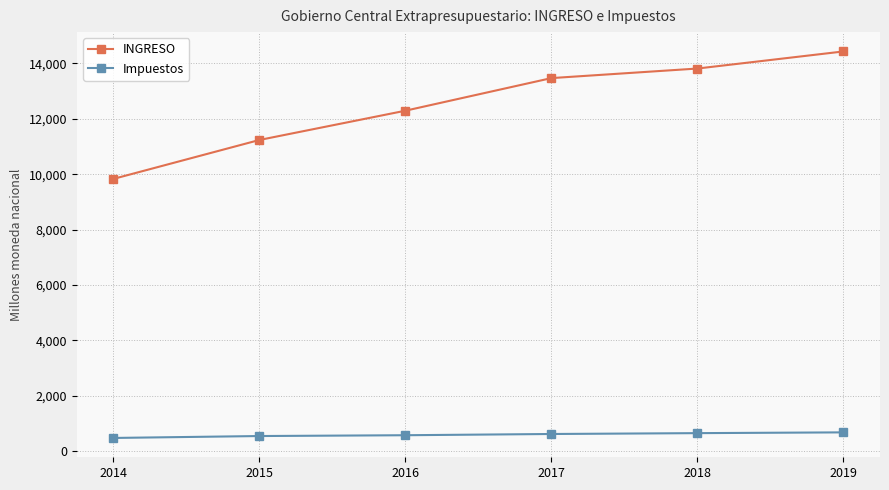

True or false: Impuestos and INGRESO intersect in this chart.

False